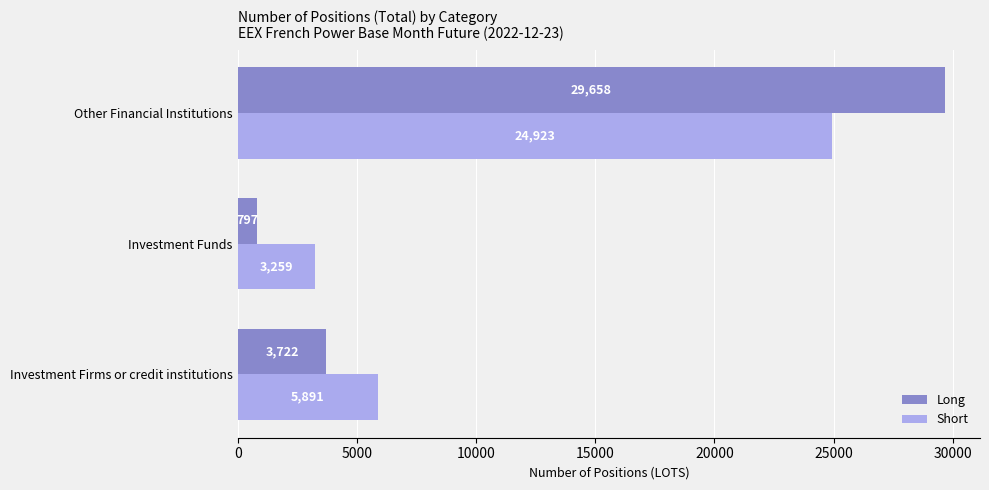

How many values in the Long series exceed 3721?

2